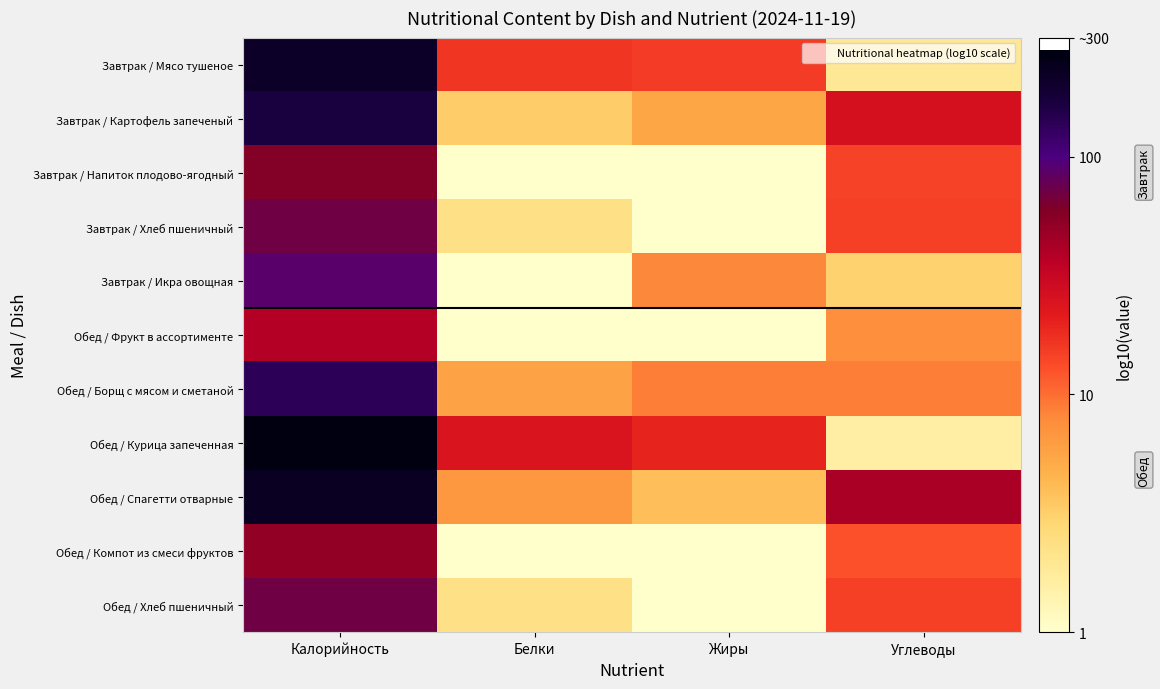

Reading left to right, list all the values displayed in this chart.

Завтрак / Мясо тушеное: Калорийность=2.3	Белки=1.2	Жиры=1.2	Углеводы=0.3
Завтрак / Картофель запеченый: Калорийность=2.2	Белки=0.5	Жиры=0.7	Углеводы=1.4
Завтрак / Напиток плодово-ягодный: Калорийность=1.8	Белки=0.0	Жиры=0.0	Углеводы=1.2
Завтрак / Хлеб пшеничный: Калорийность=1.8	Белки=0.4	Жиры=0.0	Углеводы=1.2
Завтрак / Икра овощная: Калорийность=1.9	Белки=0.0	Жиры=0.9	Углеводы=0.5
Обед / Фрукт в ассортименте: Калорийность=1.6	Белки=0.0	Жиры=0.0	Углеводы=0.9
Обед / Борщ с мясом и сметаной: Калорийность=2.1	Белки=0.8	Жиры=0.9	Углеводы=0.9
Обед / Курица запеченная: Калорийность=2.4	Белки=1.4	Жиры=1.3	Углеводы=0.2
Обед / Спагетти отварные: Калорийность=2.4	Белки=0.8	Жиры=0.6	Углеводы=1.6
Обед / Компот из смеси фруктов: Калорийность=1.7	Белки=0.0	Жиры=0.0	Углеводы=1.1
Обед / Хлеб пшеничный: Калорийность=1.8	Белки=0.4	Жиры=0.0	Углеводы=1.2